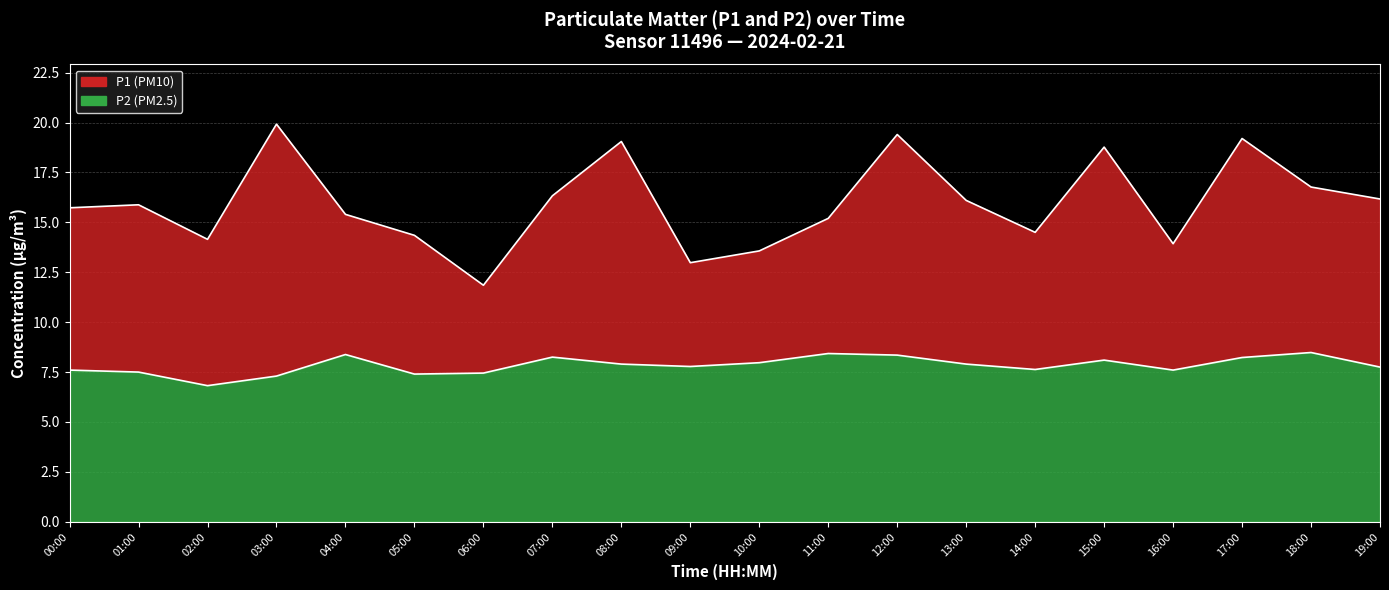

Read the P2 value at 06:00.

7.5